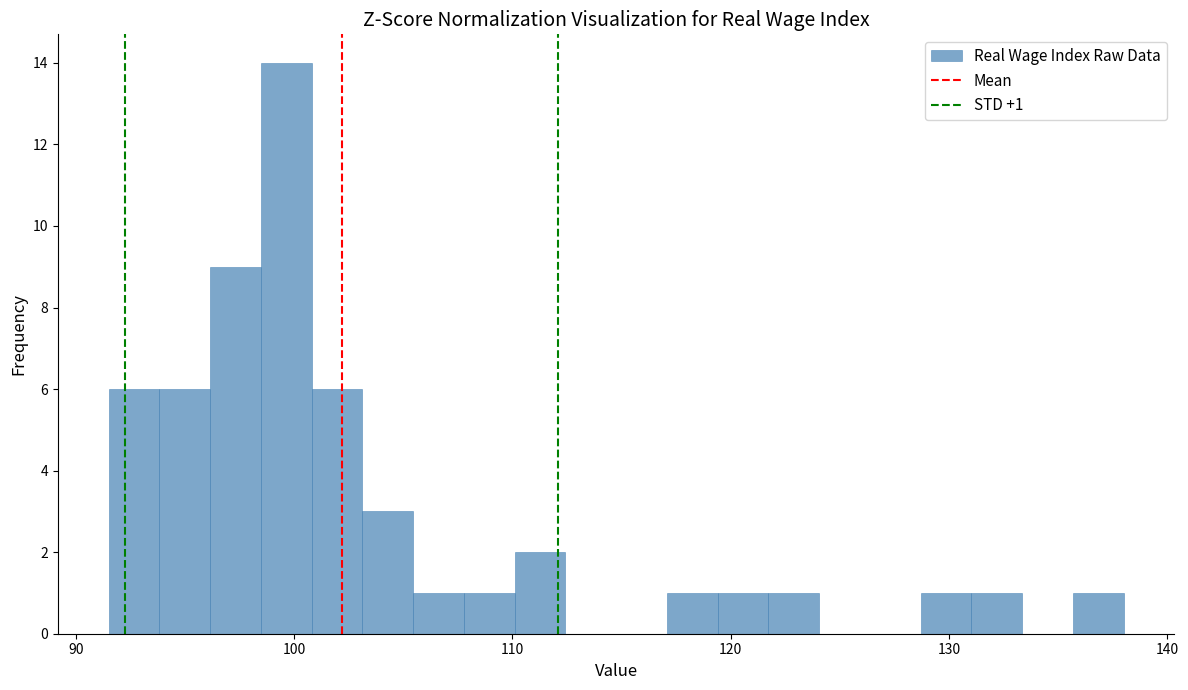

Read against the x-axis, roughly where is the centre of the tallest bar?

100